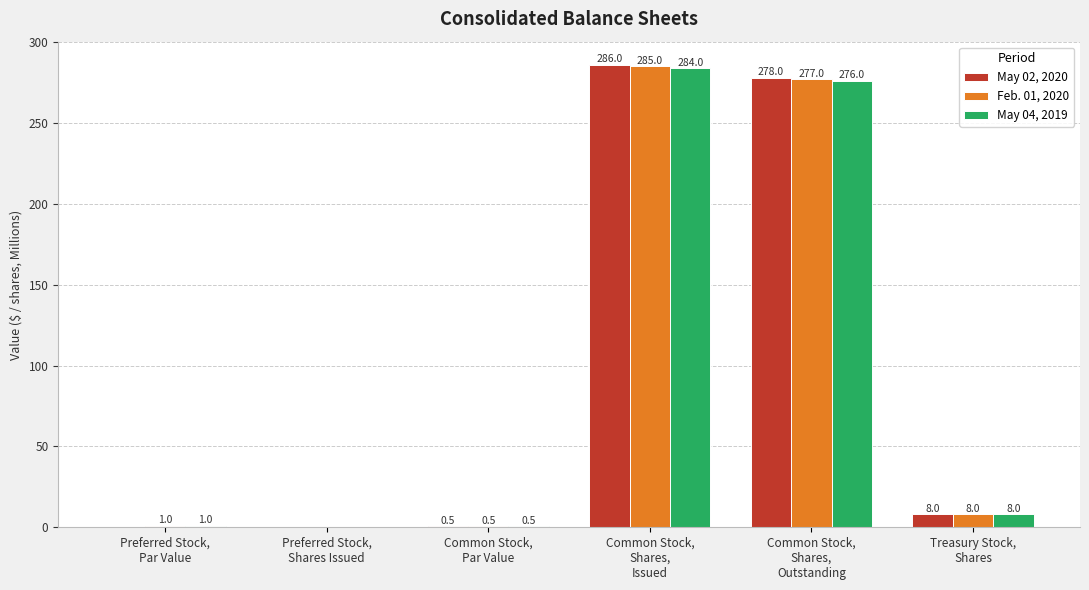

Are the bars grouped side by side (vs. stacked)?

Yes